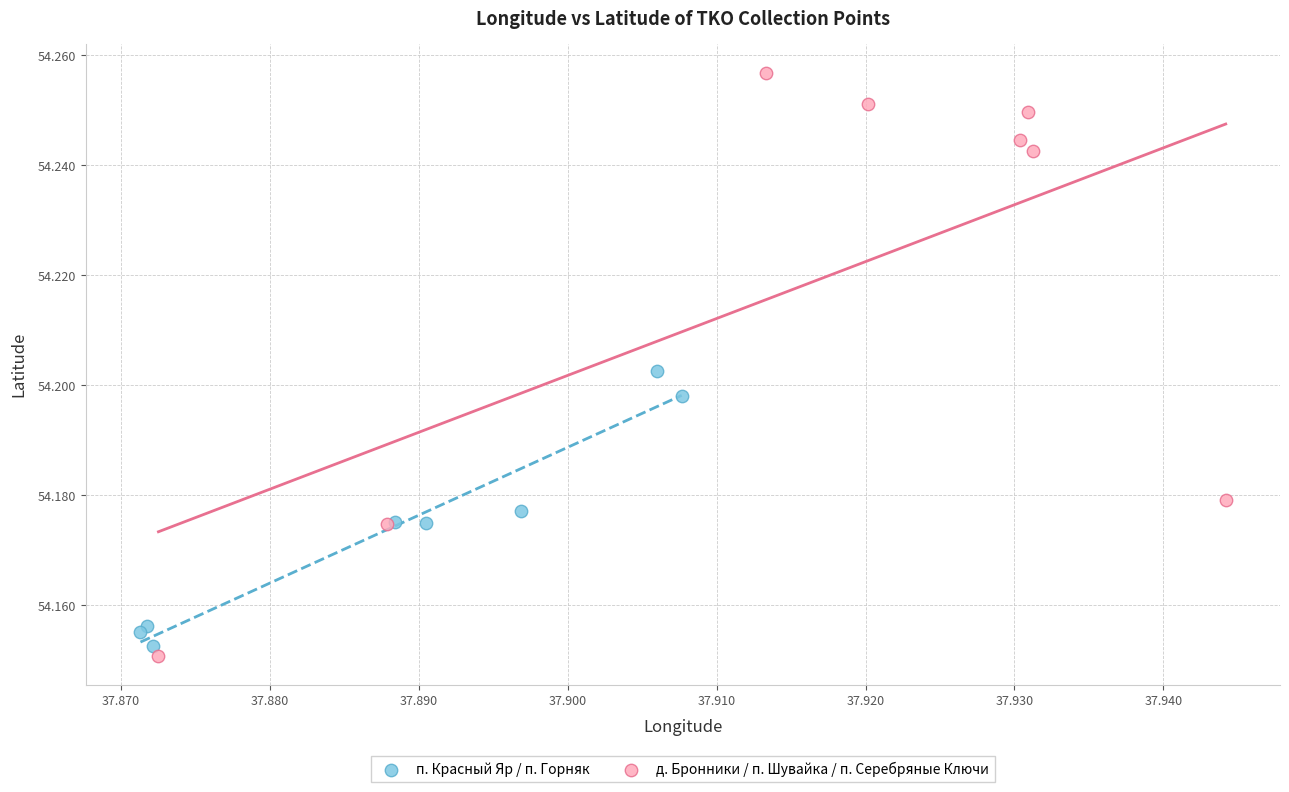

Which series has the widest spread of Y values?

д. Бронники / п. Шувайка / п. Серебряные Ключи